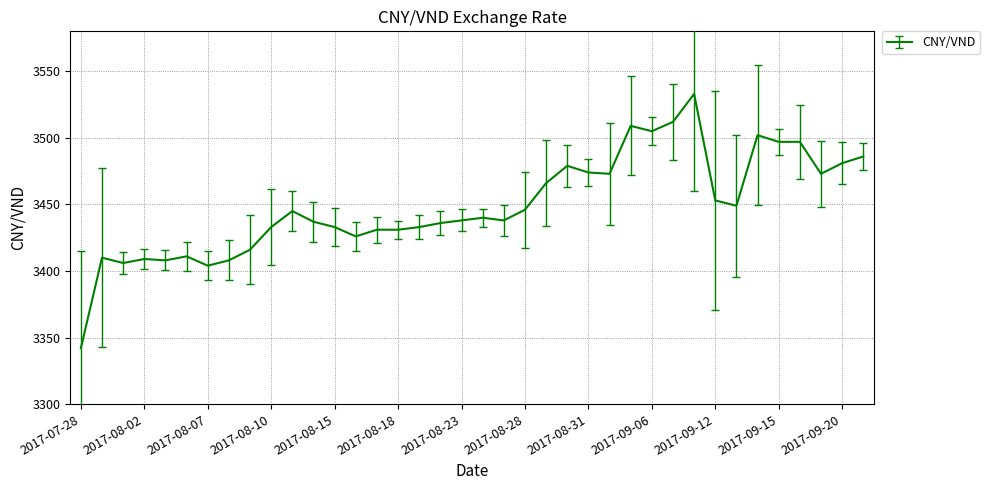

What is the maximum value shown in the chart?

3533